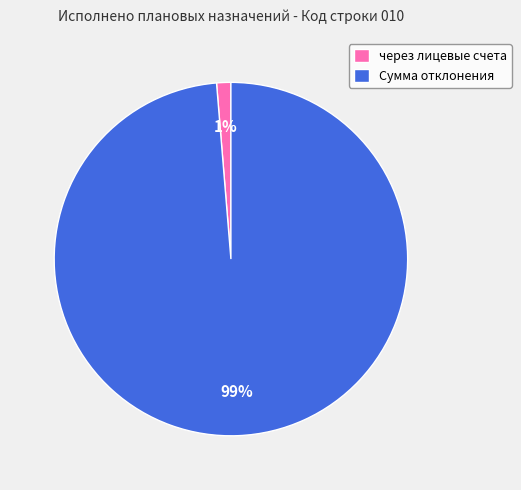

Which category has the smallest portion of the pie?

через лицевые счета